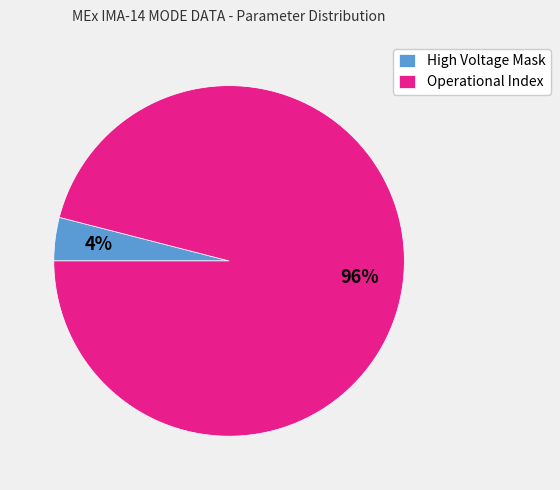

Rank the categories by value from highest to lowest.

Operational Index, High Voltage Mask